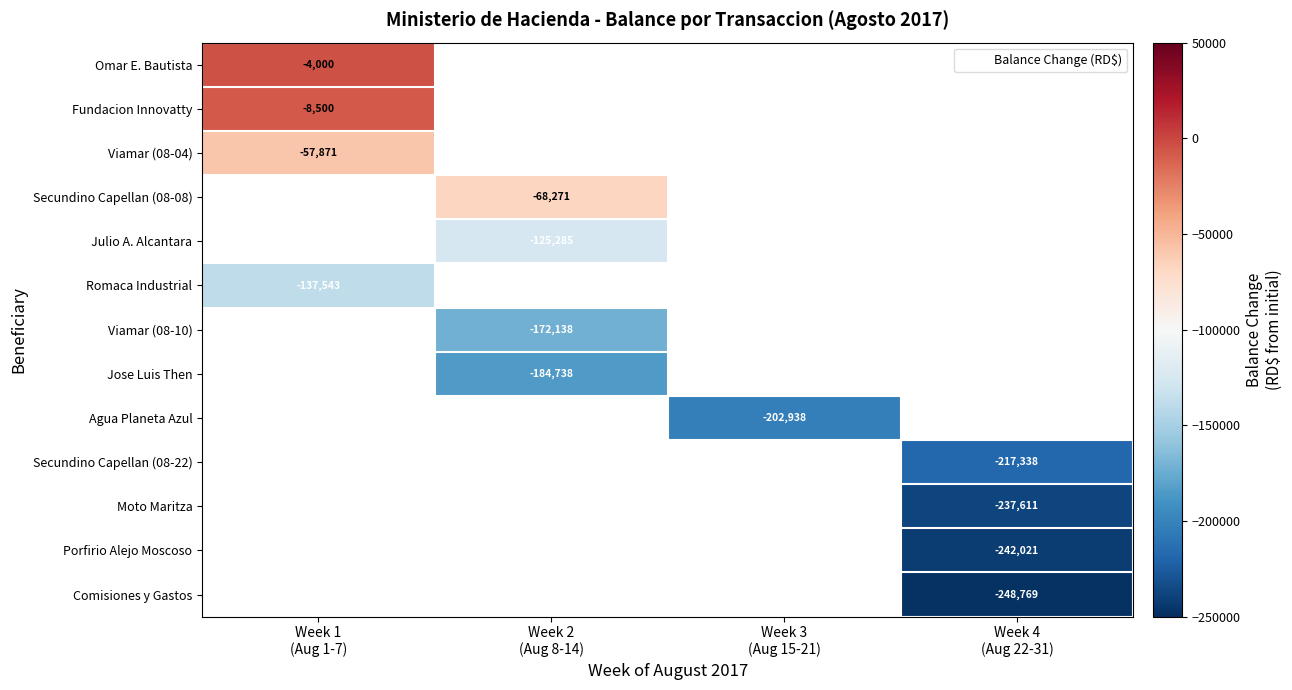

What is the difference between the highest and lowest values at Week 1
(Aug 1-7)?

133542.6